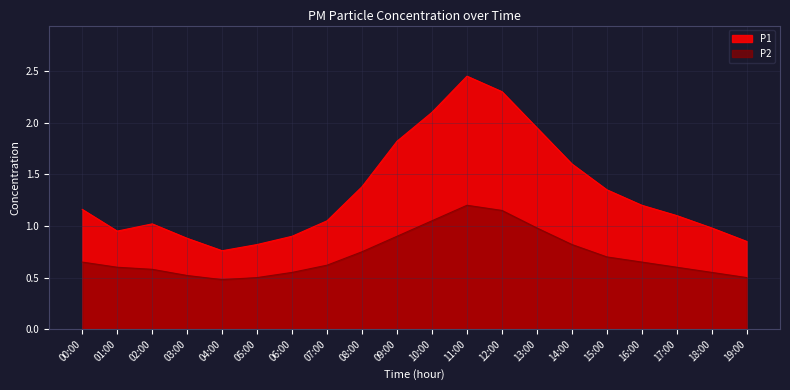

What position from the right is 07:00?

13